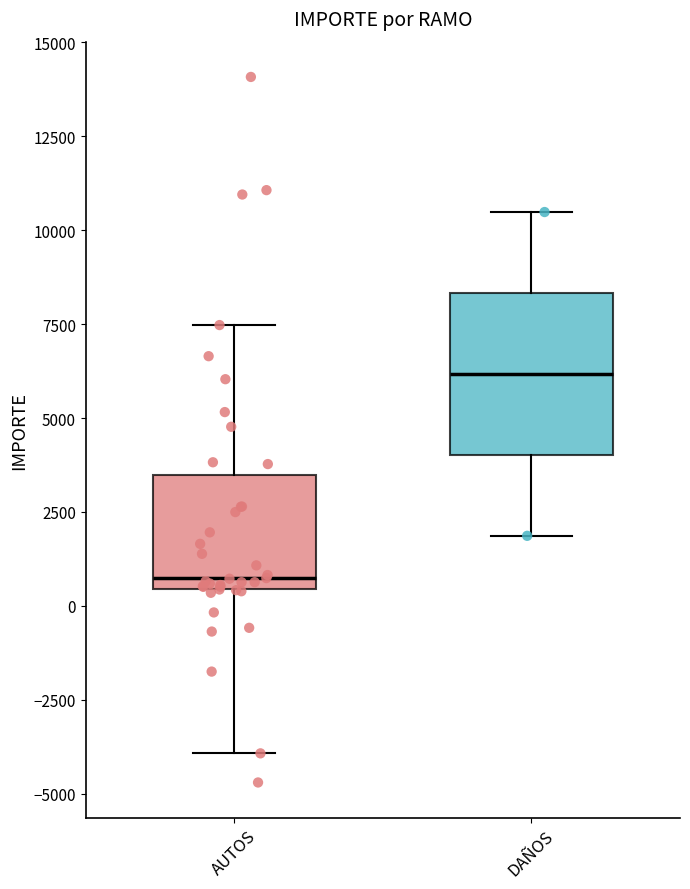

Which box's median line is the highest?

DAÑOS